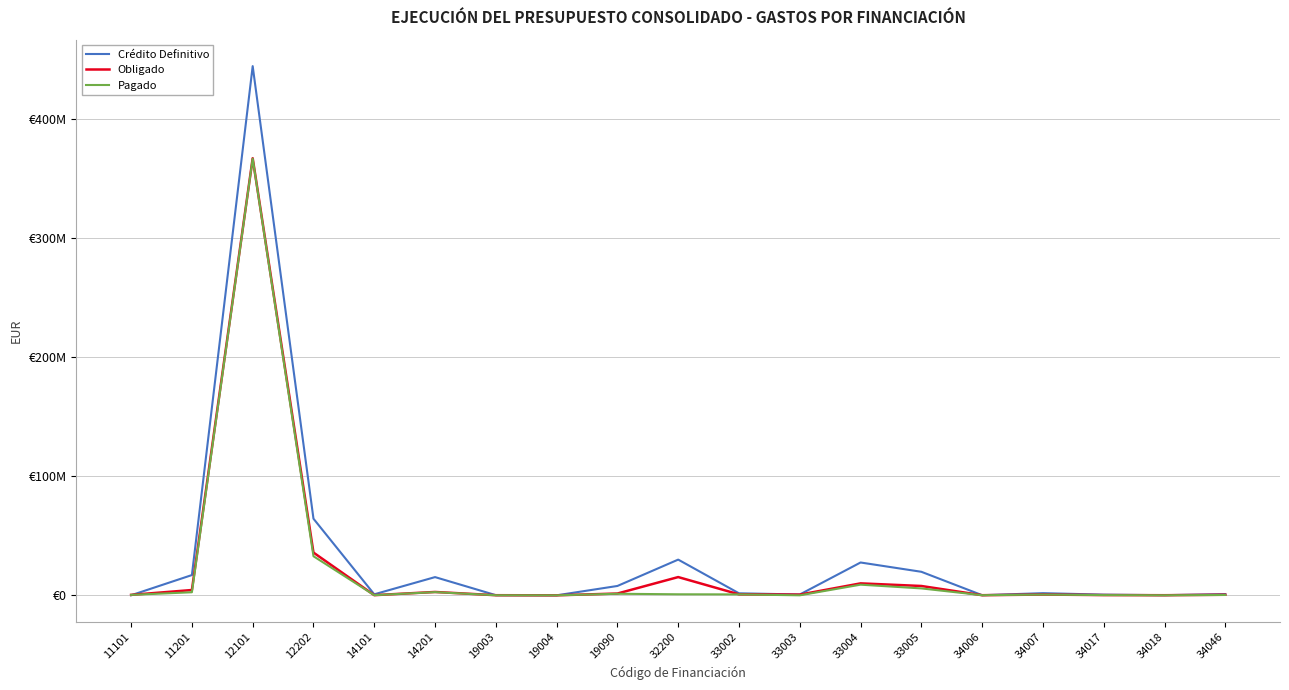

Between 33003 and 33002, which is larger?

33002